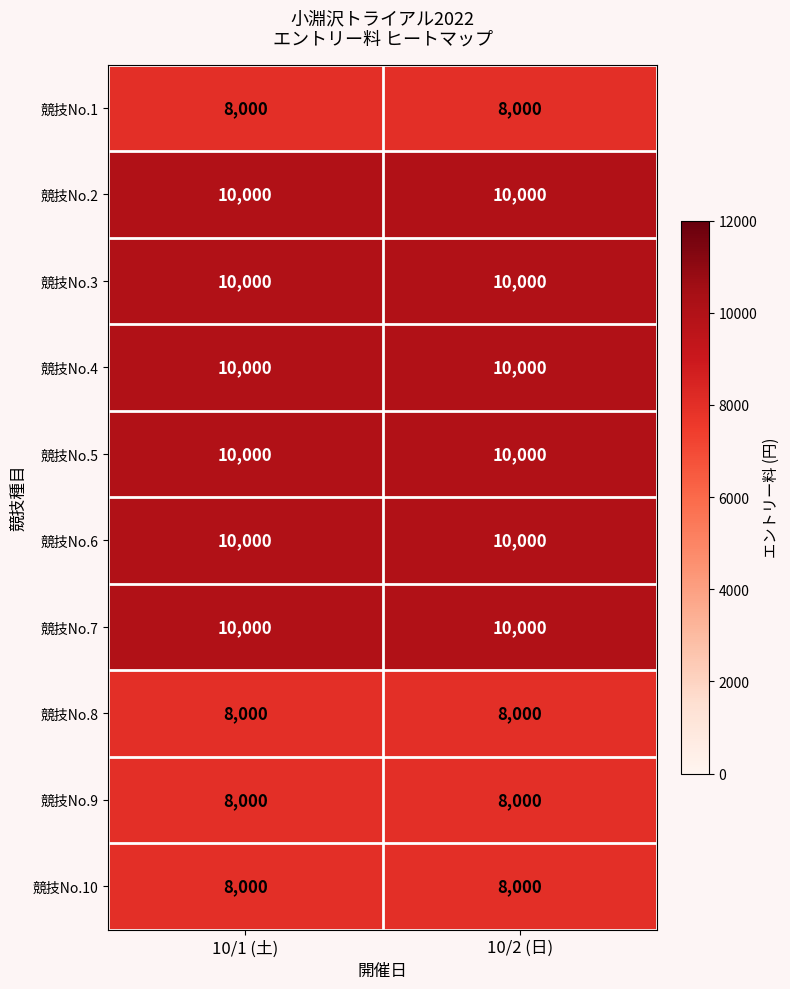

The value of 競技No.10 at 10/1 (土) is 10566. True or false?

False